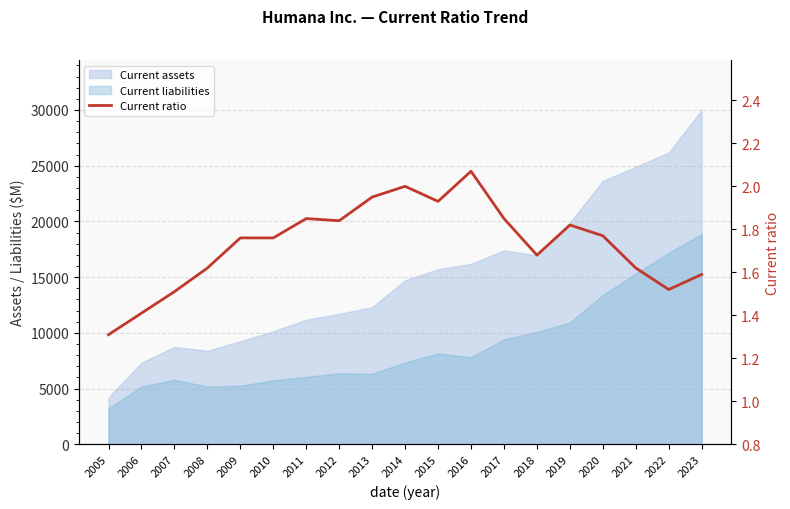

How many interior local peaks (higher than both neighbors) does the data have?

4